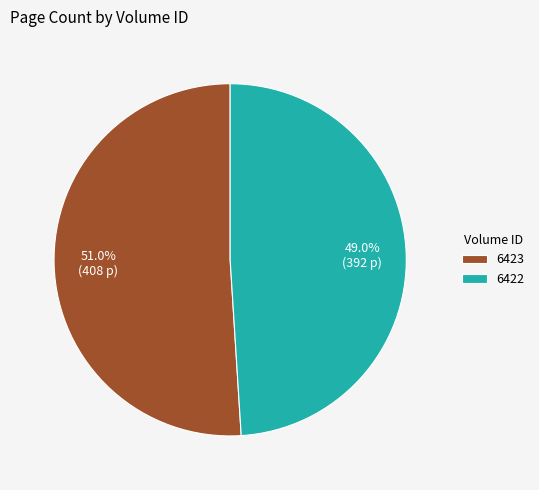

What is the ratio of the value at 6422 to the value at 6423?

1.0